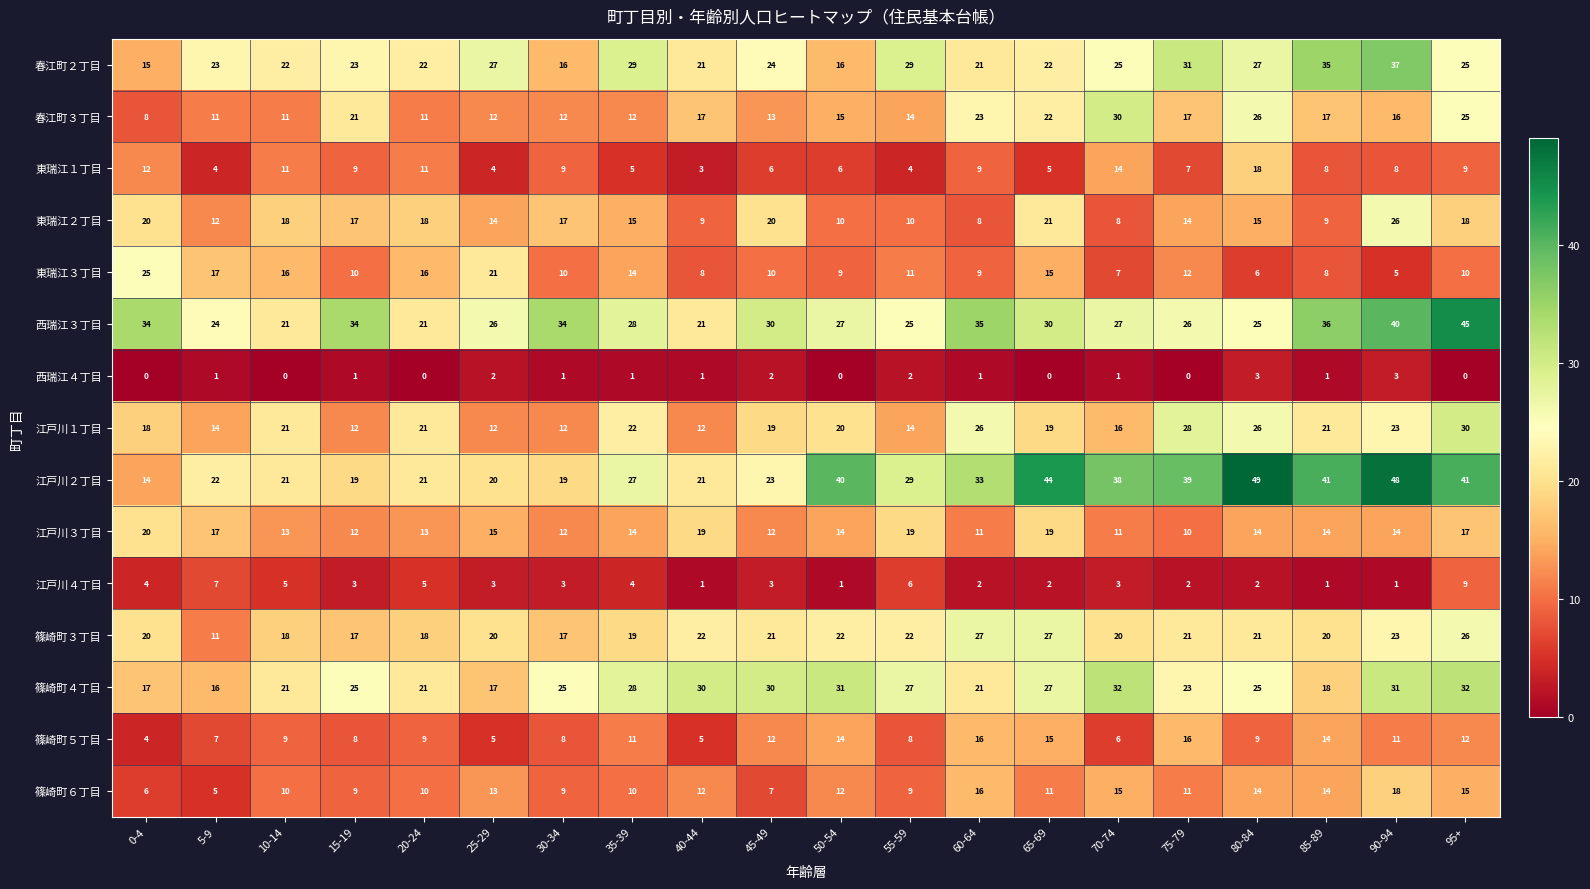

Between 75-79 and 85-89, which series saw the biggest shift?

西瑞江３丁目